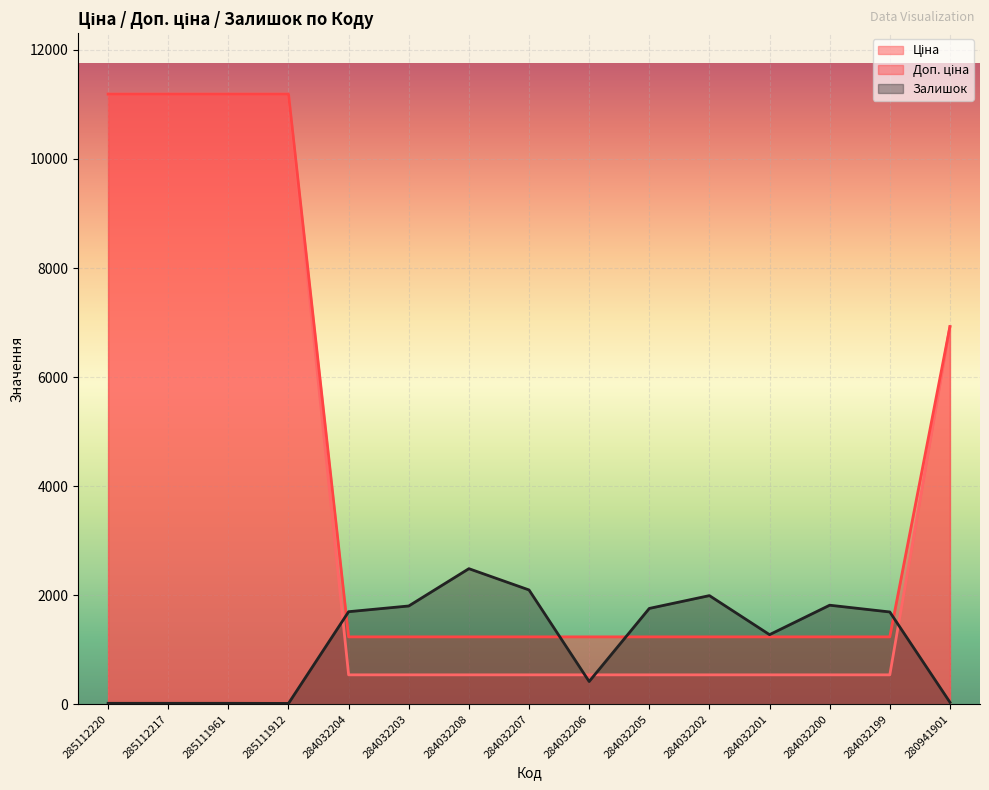

Rank the series by their maximum value, from lowest to highest.

Залишок, Ціна, Доп. ціна